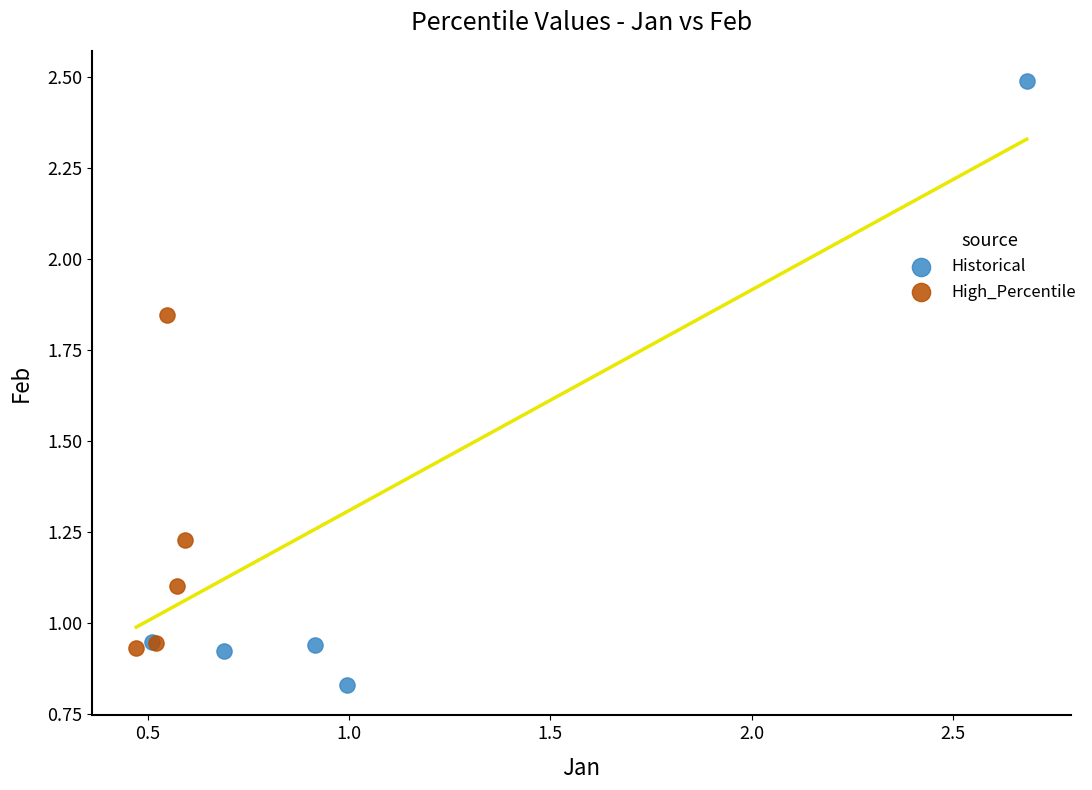

What are all the series names shown in the legend?

Historical, High_Percentile